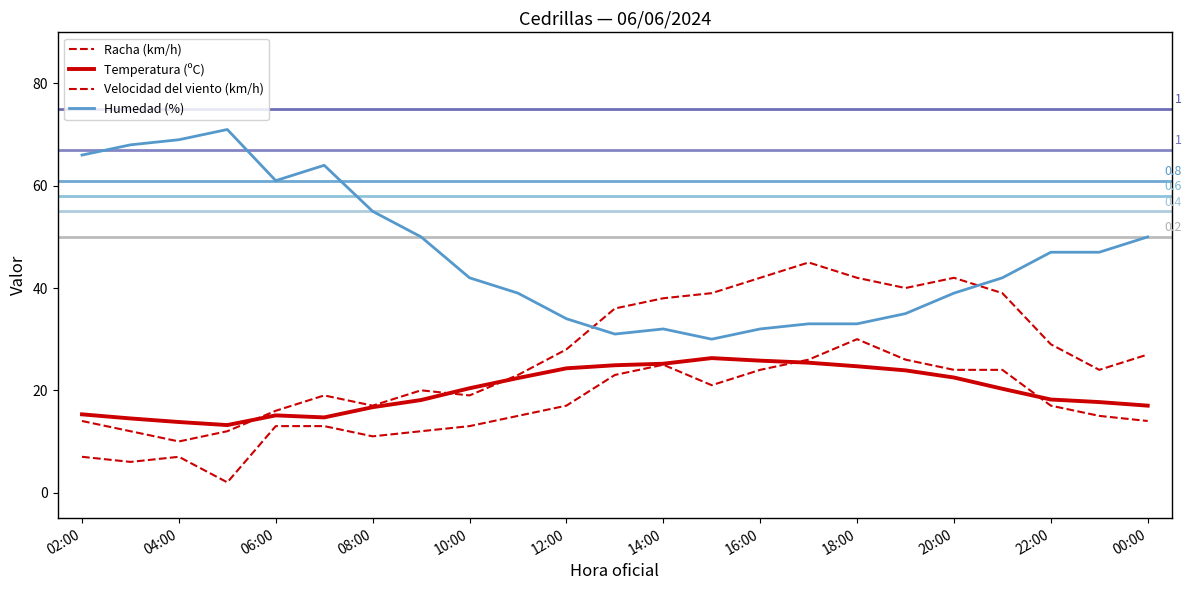

Where does the Temperatura (ºC) series first go above 20?

10:00